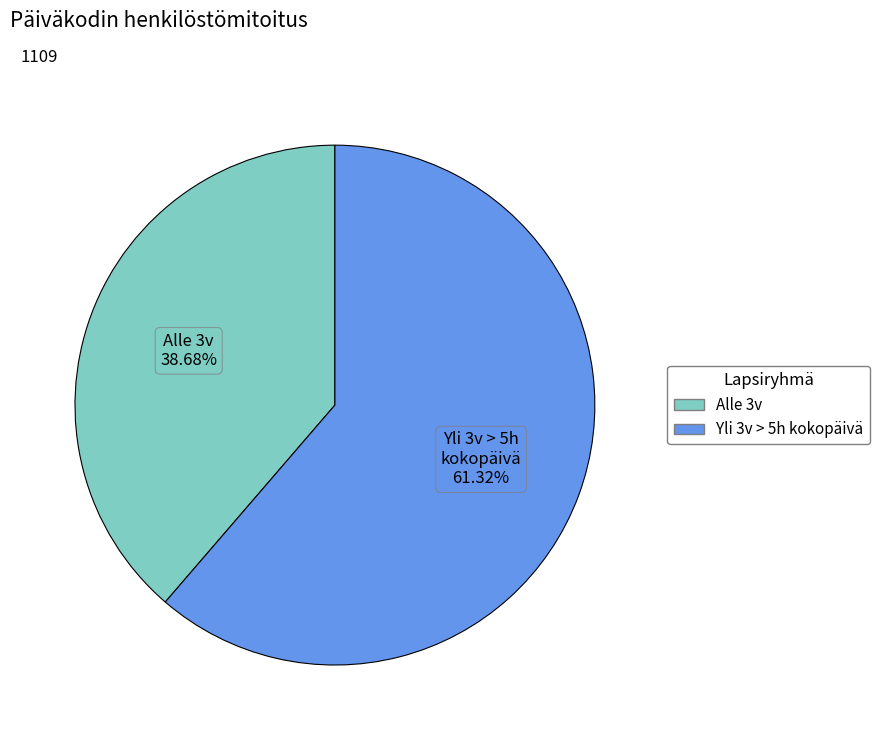

Does any single category account for the majority?

Yes